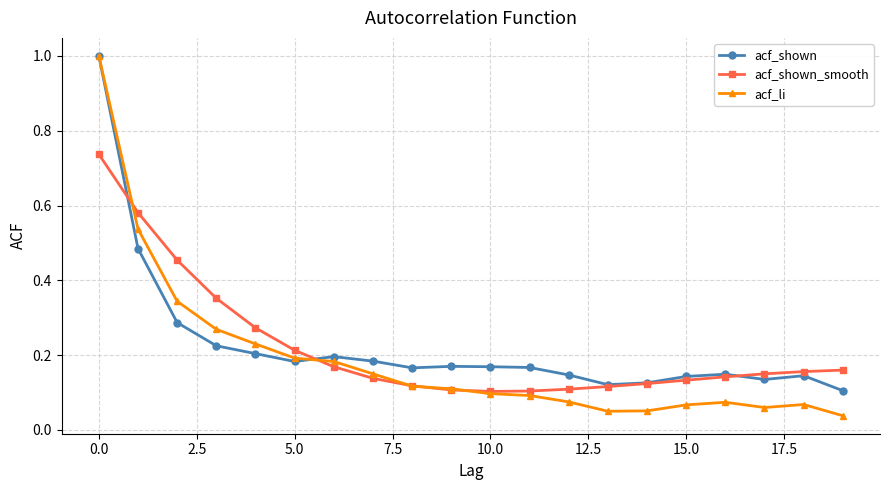

How many acf_shown values are between 0 and 1?

20